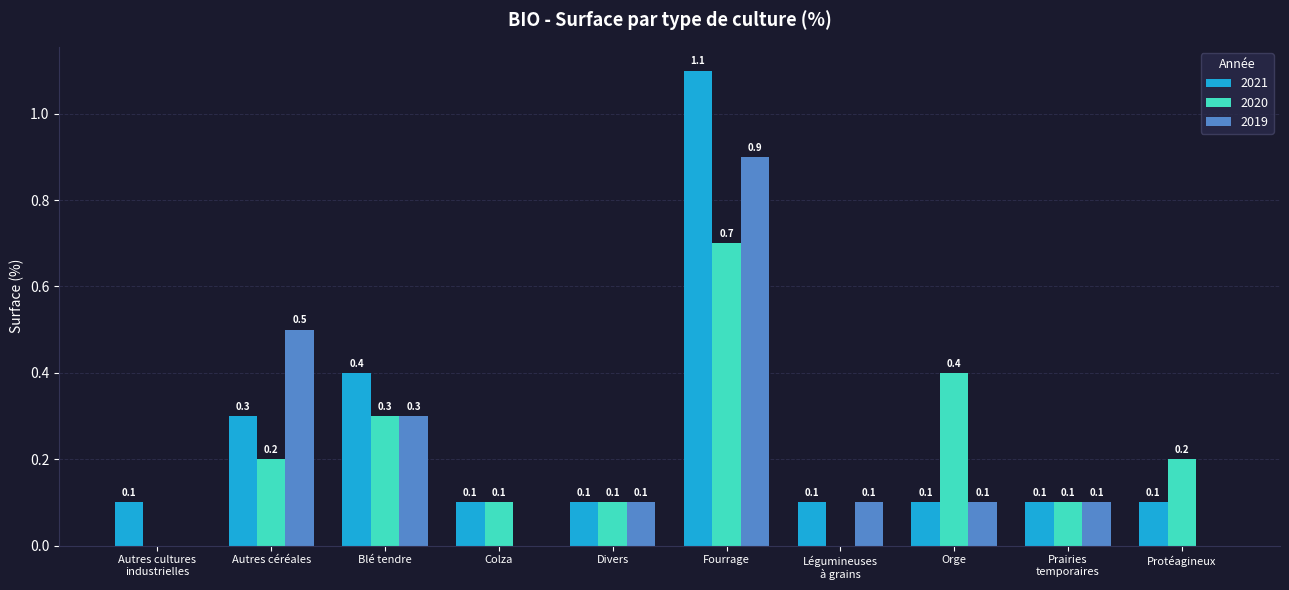

What is the sum of all 2021 values?

2.5